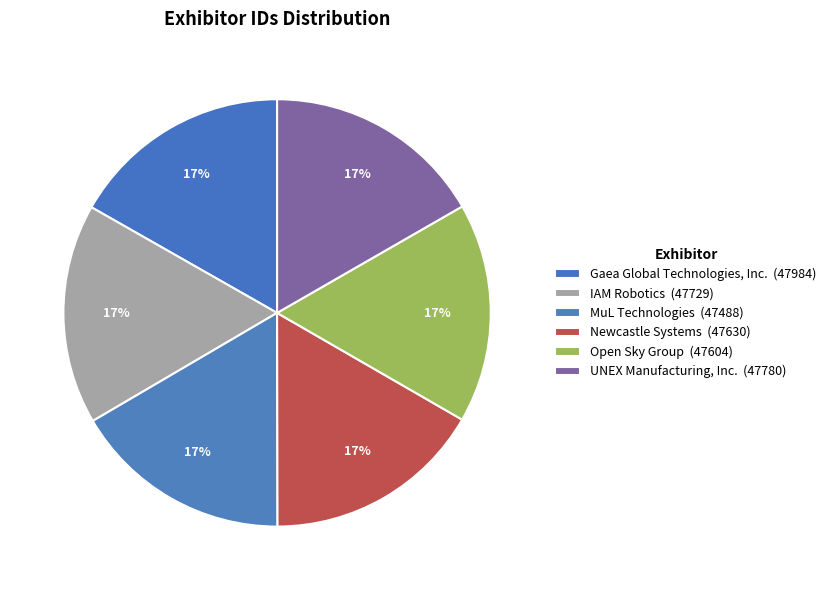

What is the ratio of the value at Newcastle Systems to the value at MuL Technologies?

1.0